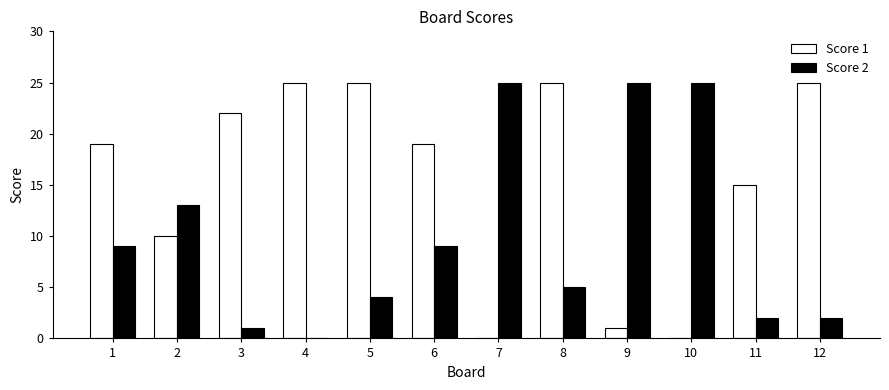

Reading left to right, what are all the values shown in this chart?

Score 1: 19	10	22	25	25	19	0	25	1	0	15	25
Score 2: 9	13	1	0	4	9	25	5	25	25	2	2